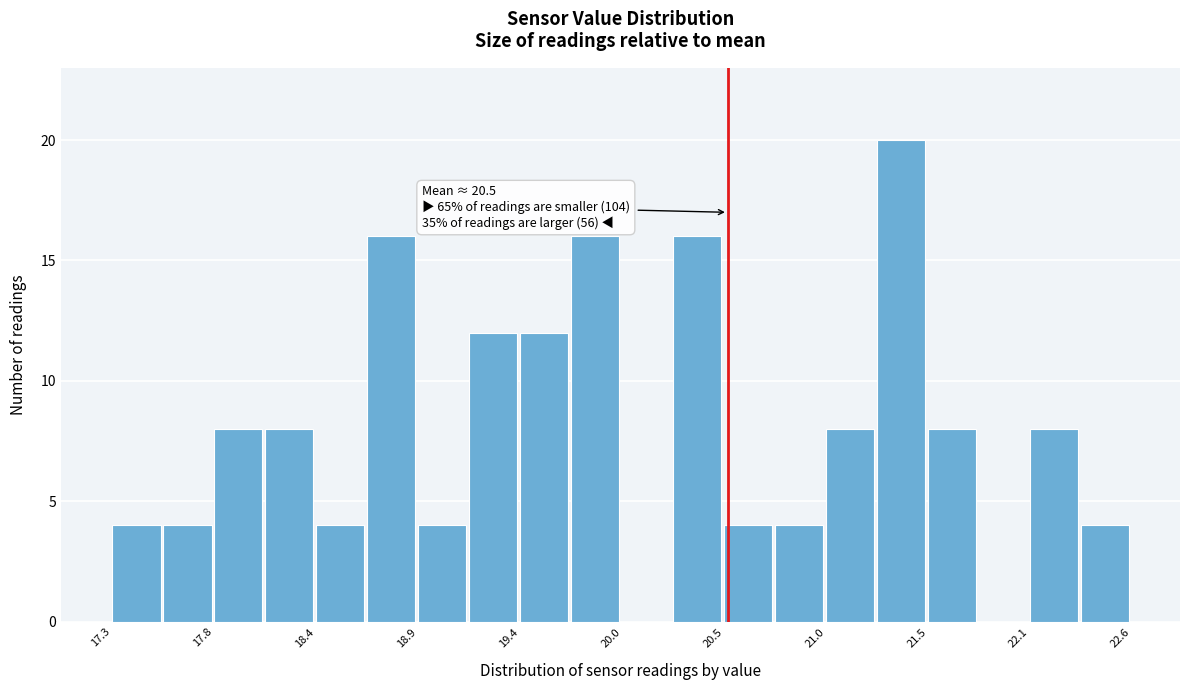

Around what value on the x-axis is the tallest bar? Give the approximate position of its centre, as read against the axis.

21.4